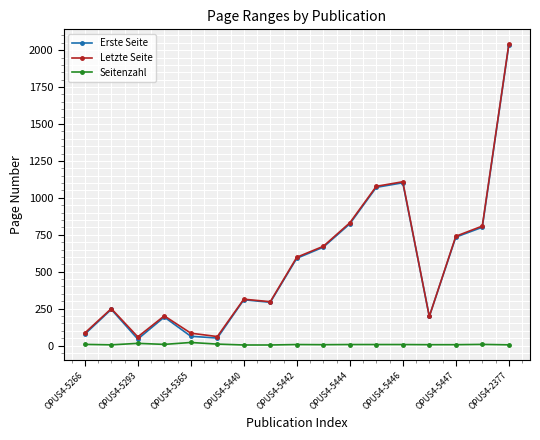

How many data points does each series have?

17